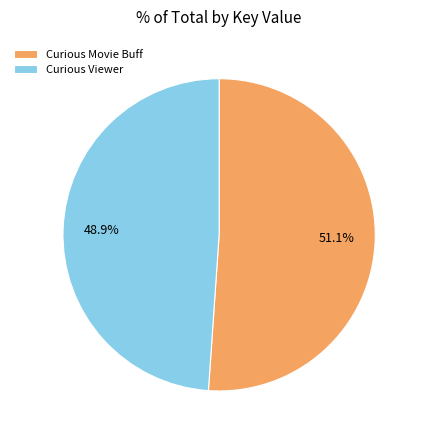

What is the smallest slice in the pie chart?

Curious Viewer